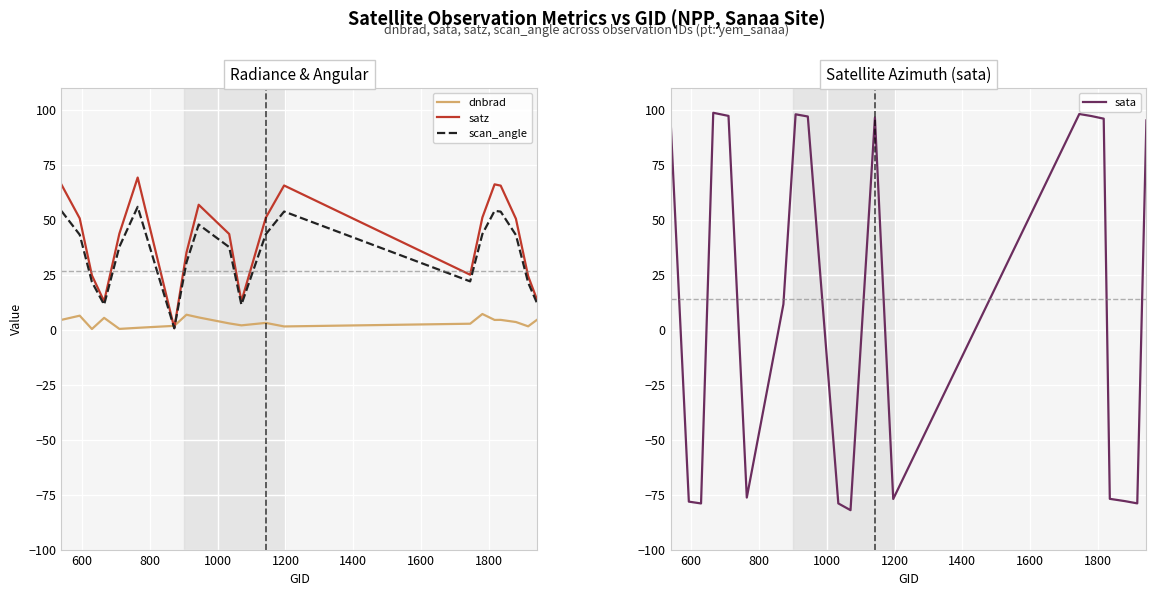

What position from the right is 1200?

16